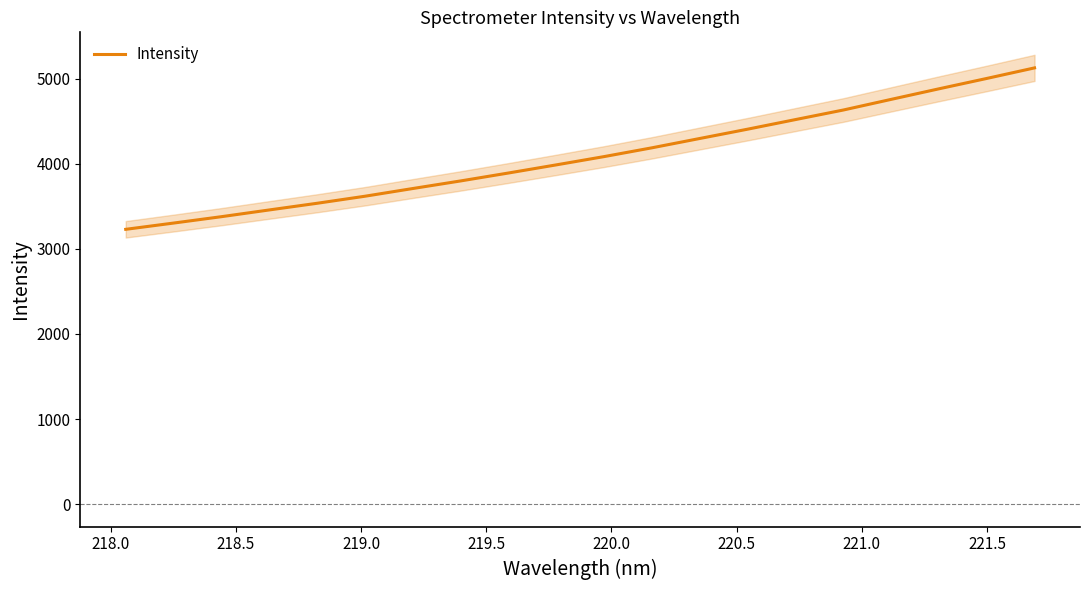

What is the highest value of the Intensity series?

5126.0